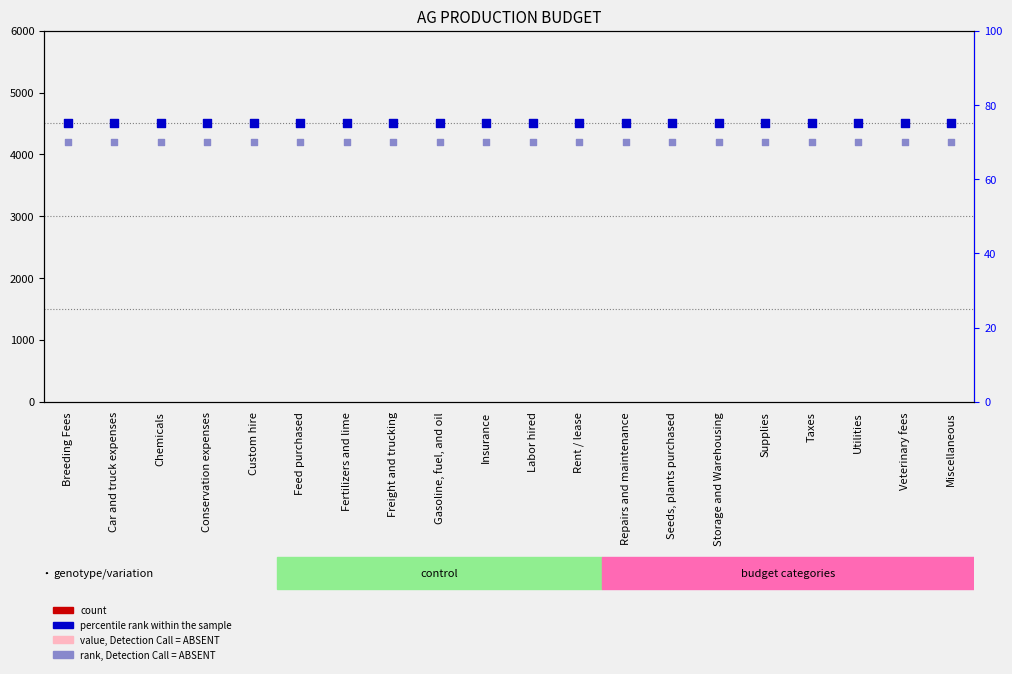

Which series has the largest total across all categories?

percentile rank within the sample